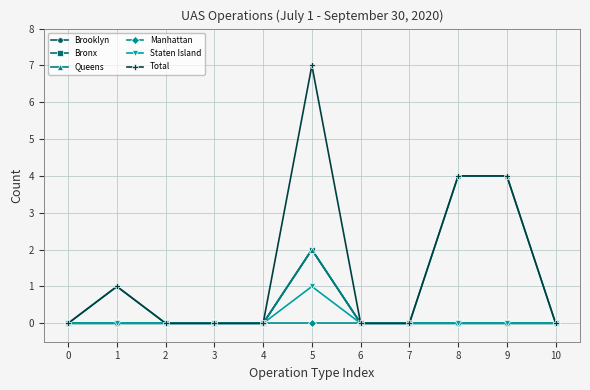

At how many categories does at least one series exceed 0?

4